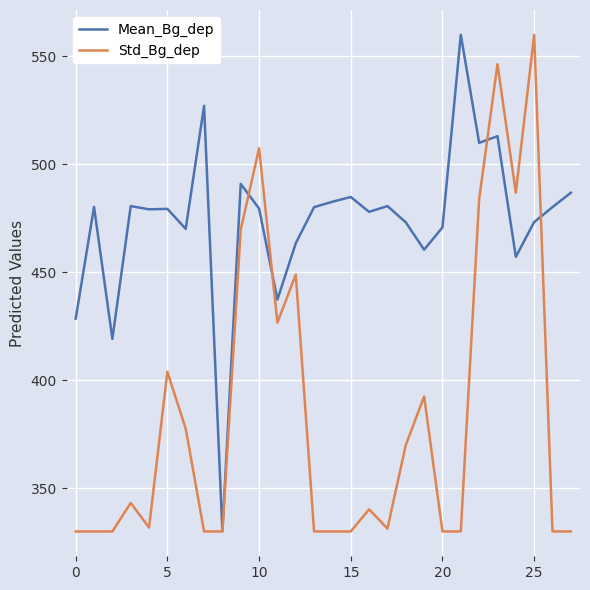

List the series in order of their overall mean, highest first.

Mean_Bg_dep, Std_Bg_dep